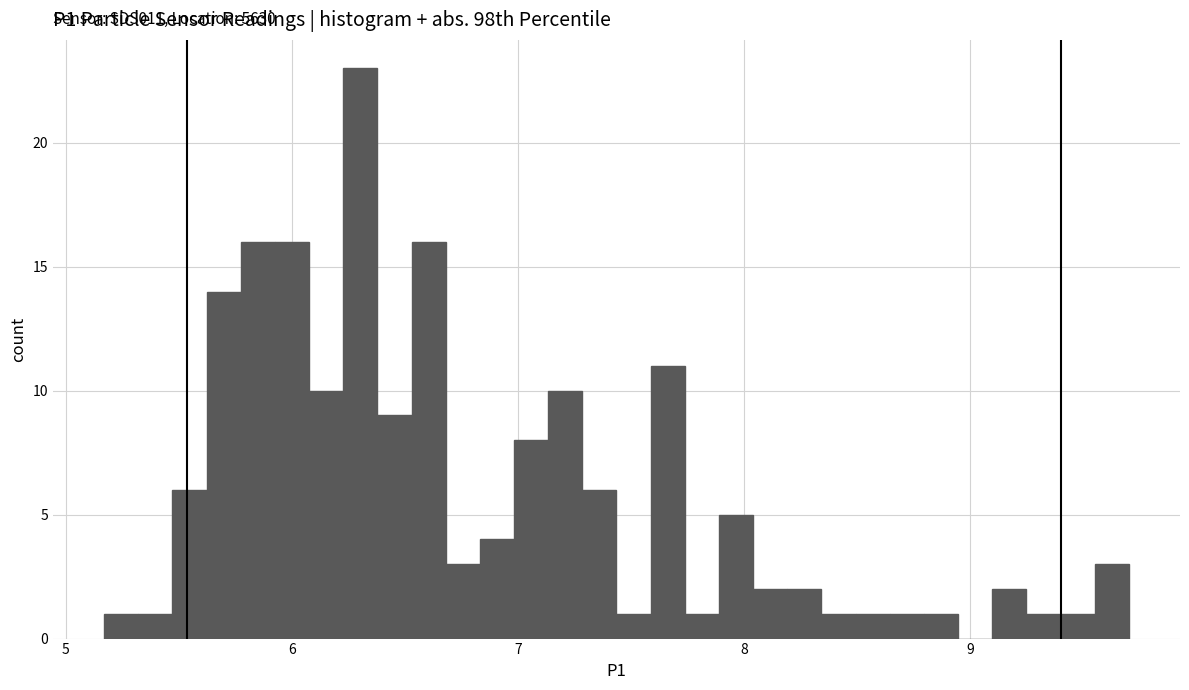

Around what value on the x-axis is the tallest bar? Give the approximate position of its centre, as read against the axis.

6.3